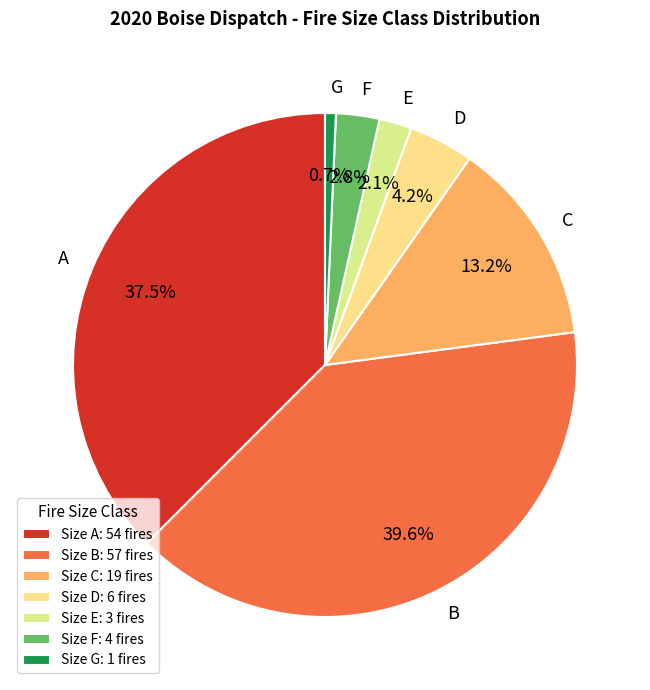

The G slice represents 1% of the pie. True or false?

True